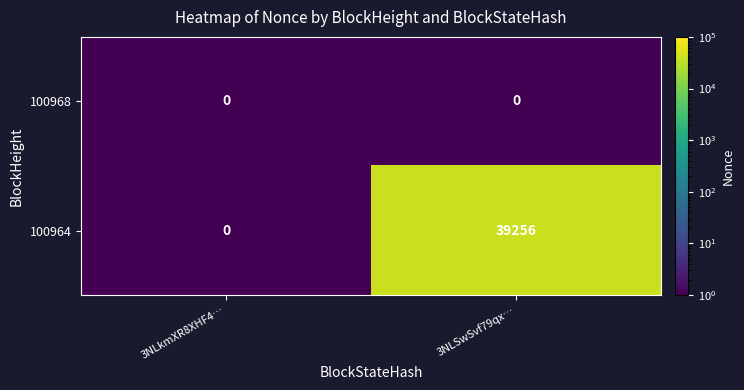

What is the sum of all 100964 values?

39256